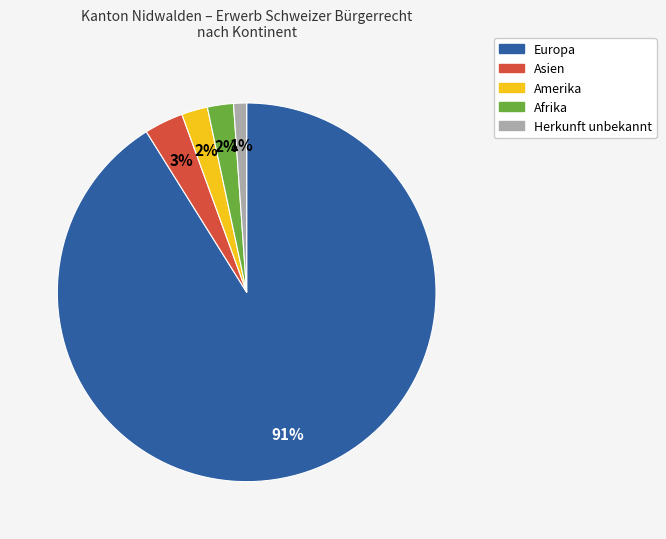

What percentage is the Asien slice, to the nearest percent?

3%